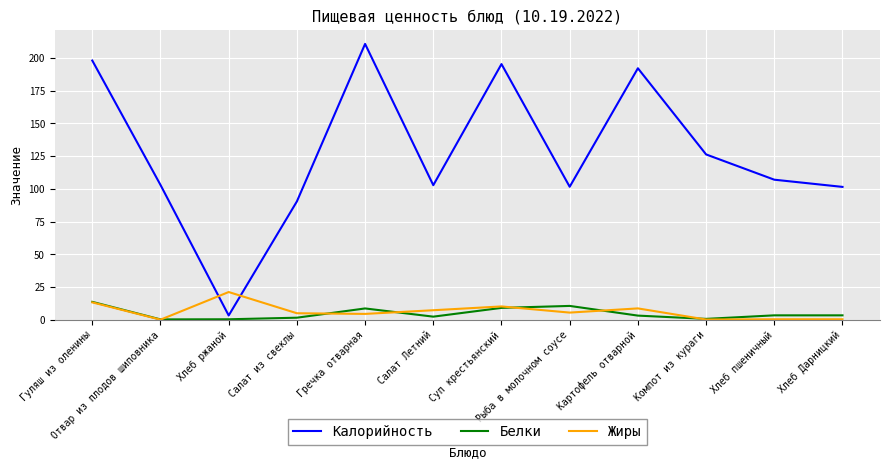

At which label does Калорийность first exceed 107?

Гуляш из оленины